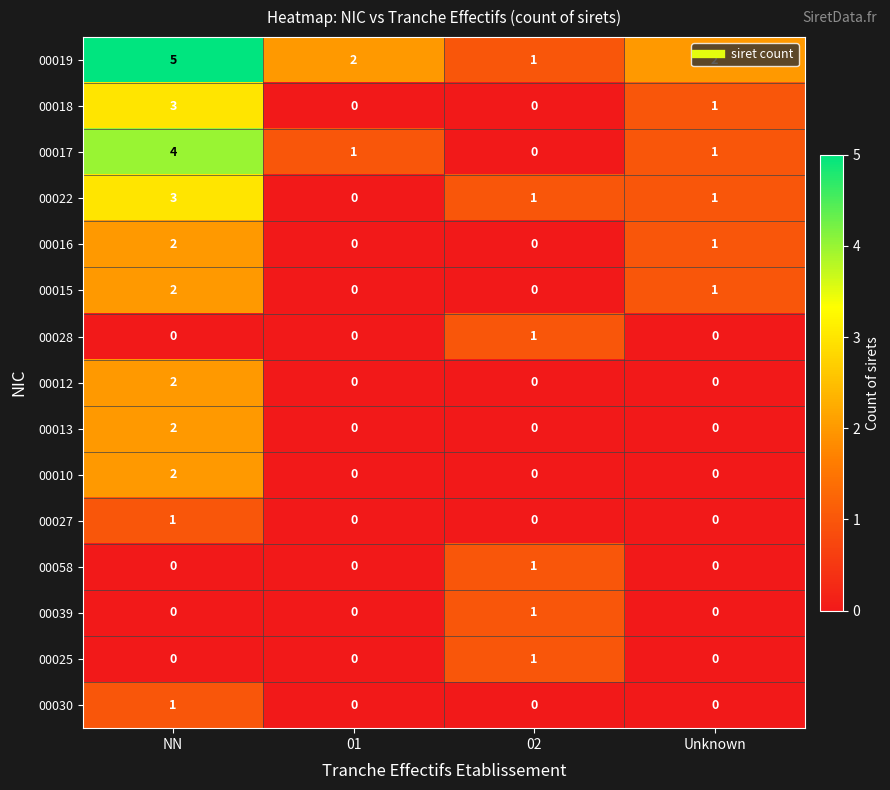

Which category has the highest value across all series?

NN